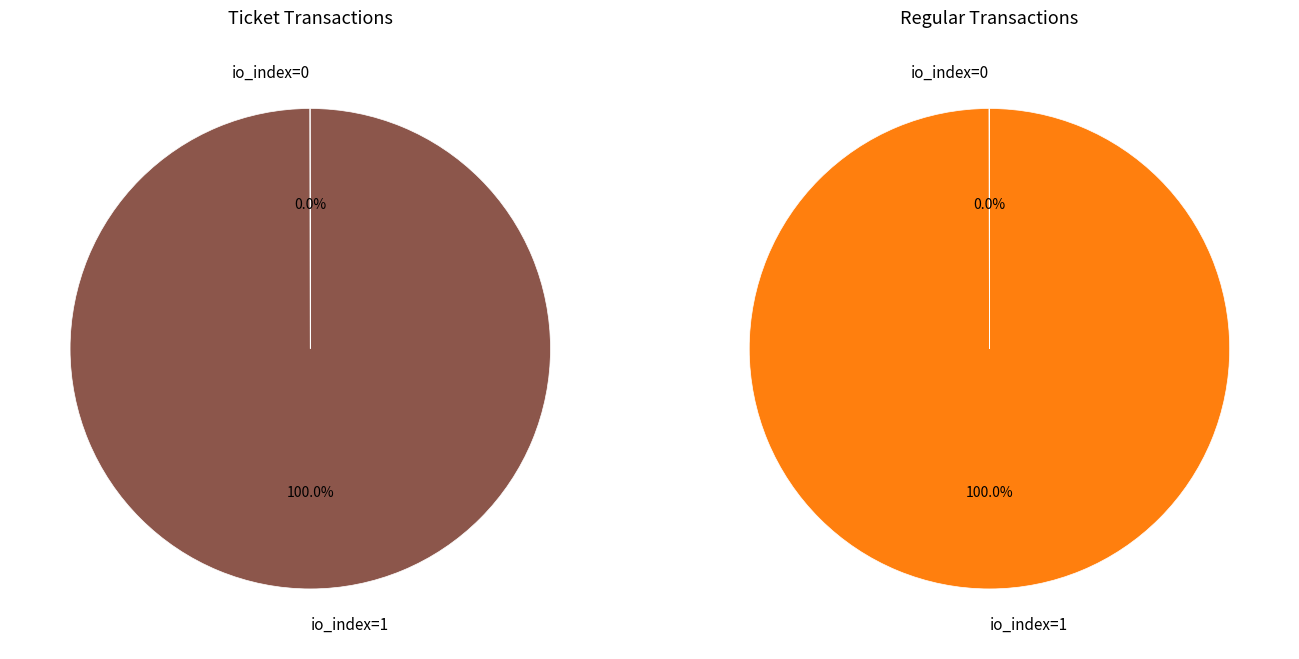

Count the number of slices in the pie.

2